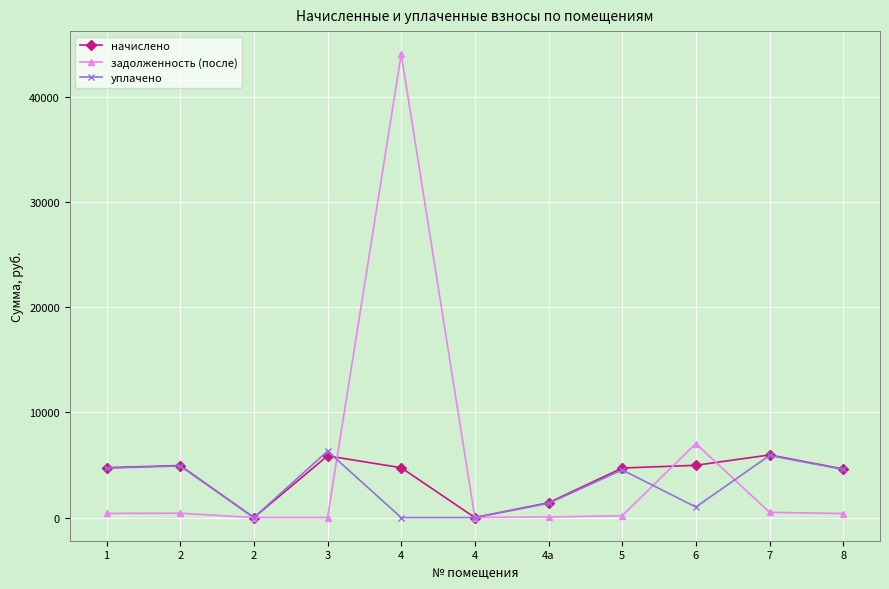

How many intersections are there between задолженность (после) and уплачено?

3